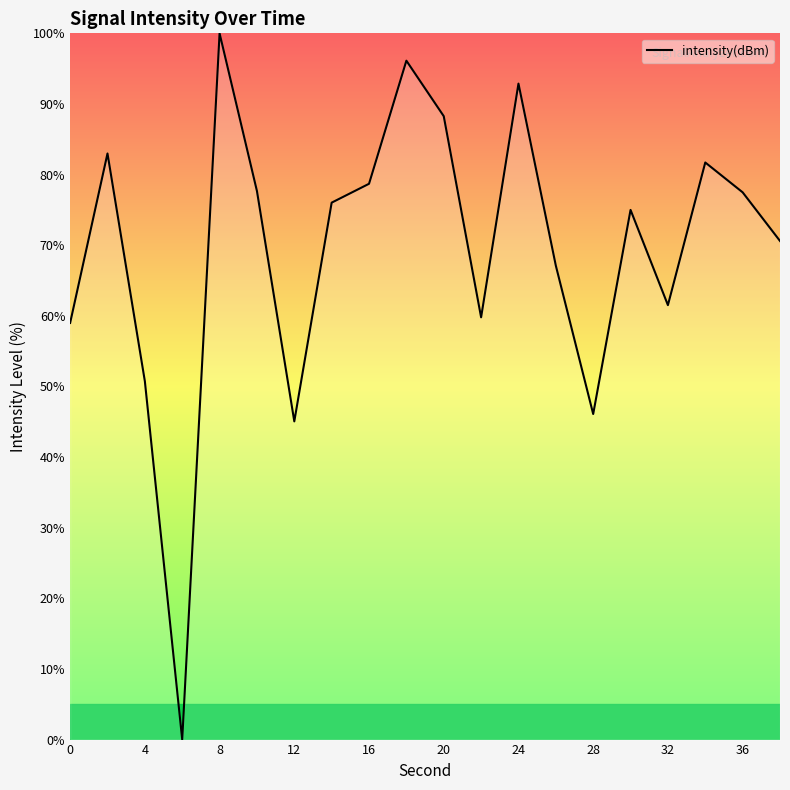

How many lines are shown in the chart?

1